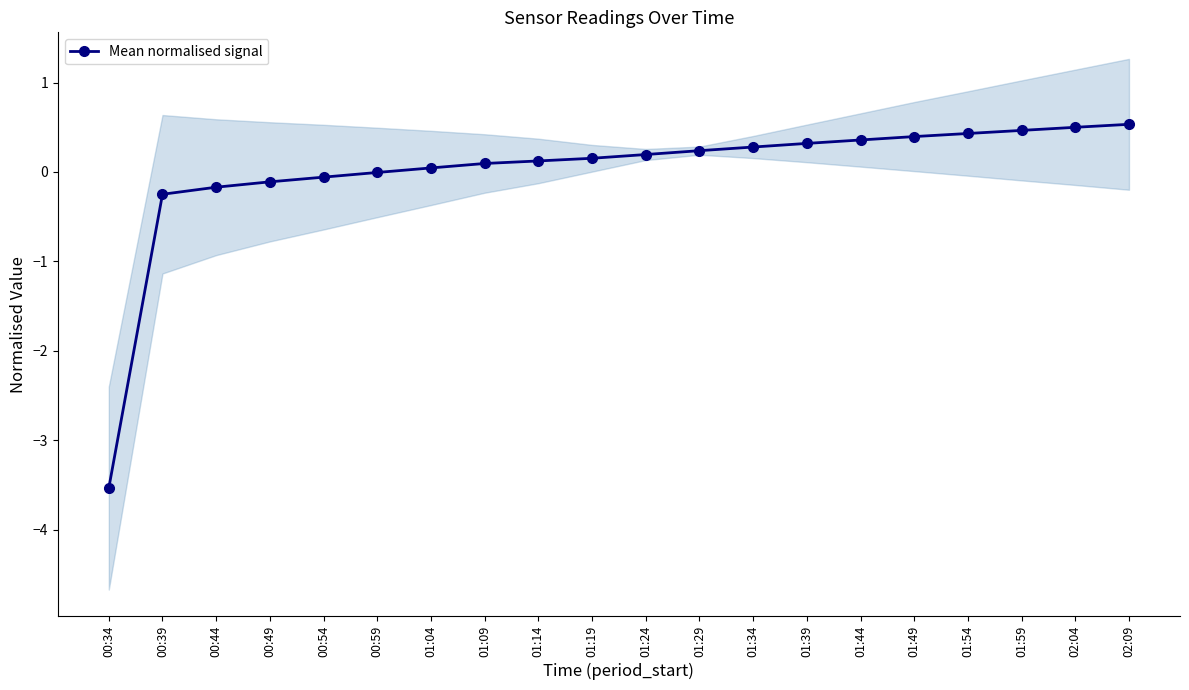

Does the chart display data point markers on the line(s)?

Yes